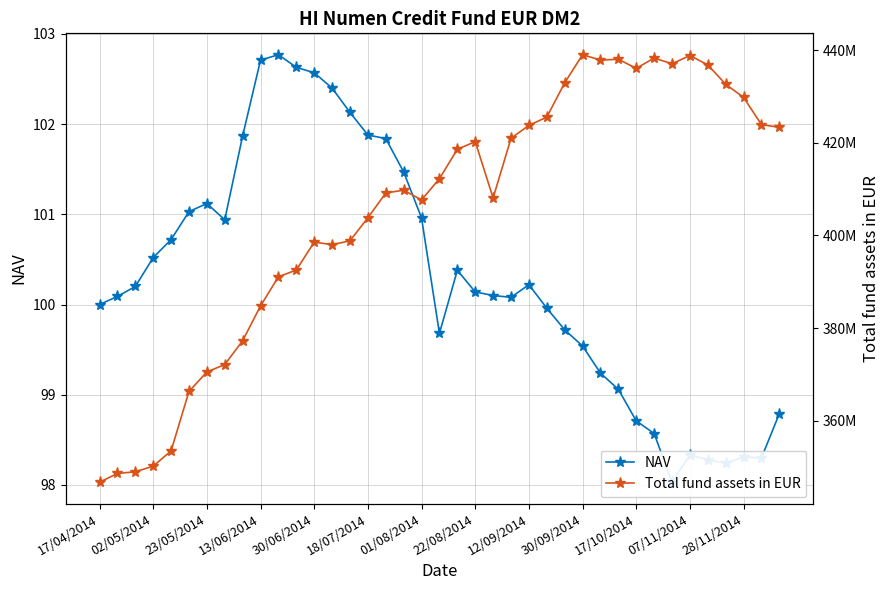

What is the average value of the NAV series?

100.3